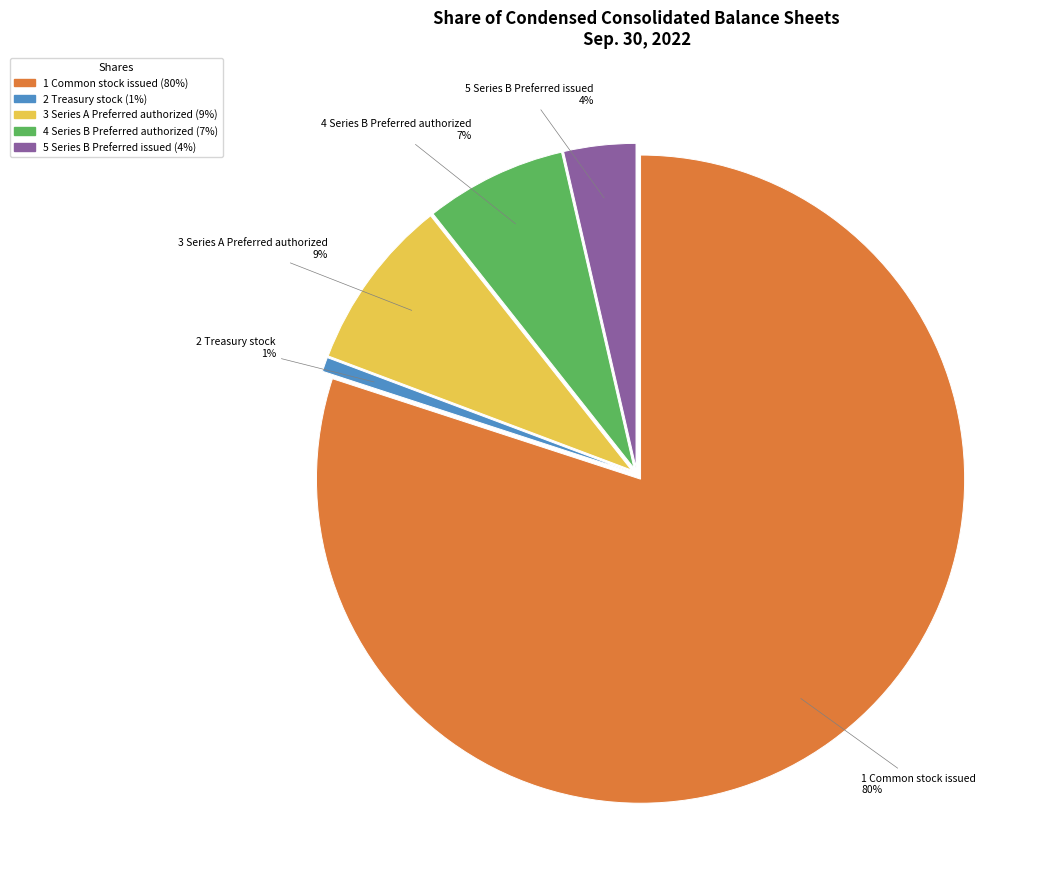

To the nearest percent, what is the average slice percentage?

20%